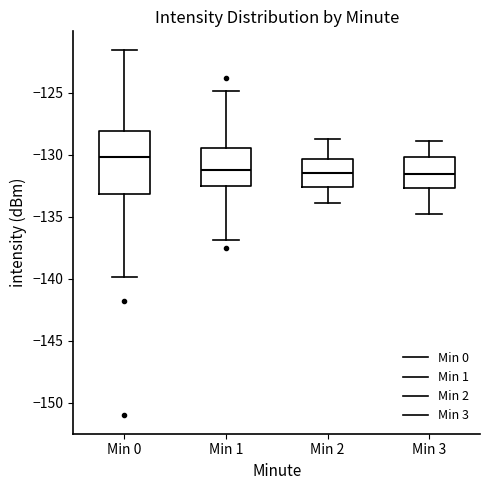

Reading left to right, read every box against the y-axis: the position of its median line, the range the box covers, and the ends of its whiskers. The values are not printed on the chart, so give them approximately, as read against the axis.

Min 0: median -130.0, box -133.0 to -128.0, whiskers -140.0 to -121.5
Min 1: median -131.5, box -132.5 to -129.5, whiskers -137.0 to -125.0
Min 2: median -131.5, box -132.5 to -130.5, whiskers -134.0 to -128.5
Min 3: median -131.5, box -132.5 to -130.0, whiskers -135.0 to -129.0